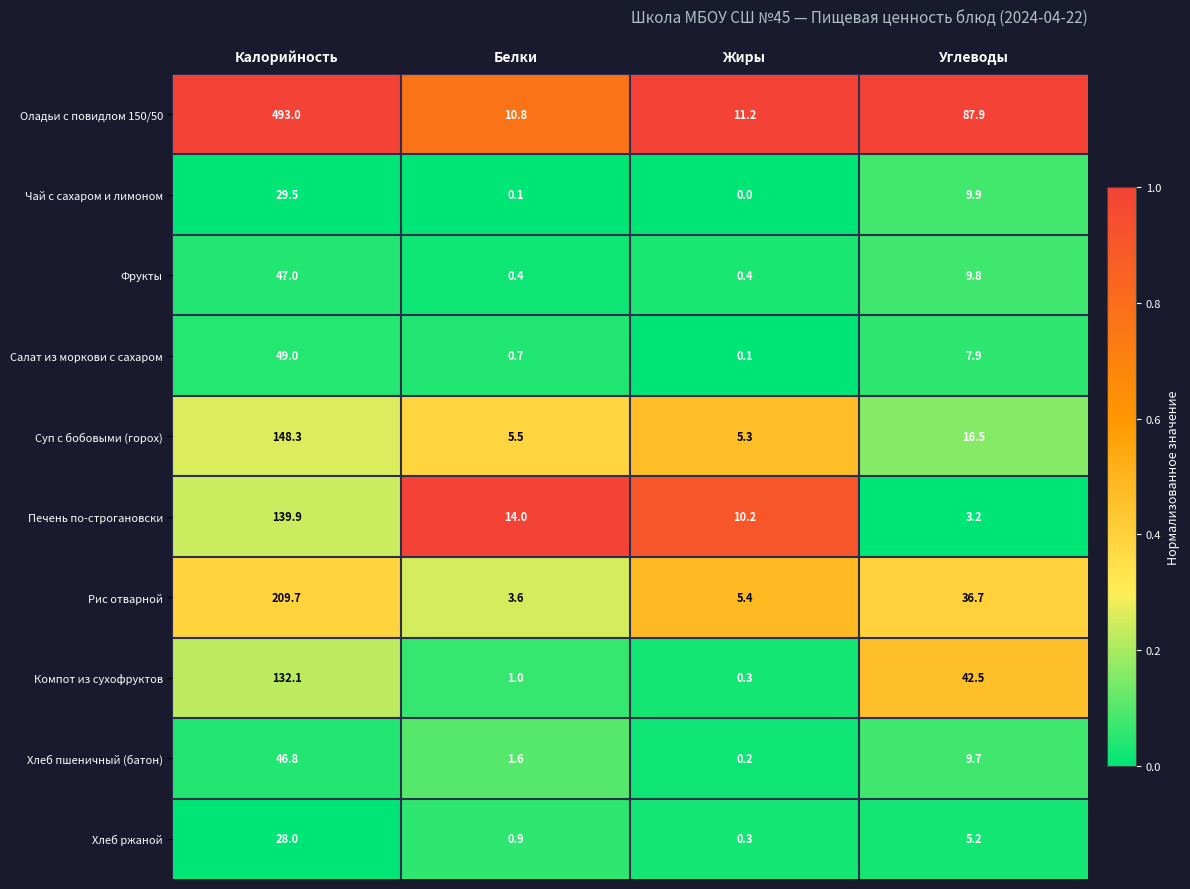

At Углеводы, list the series in order from largest to smallest.

Оладьи с повидлом 150/50, Компот из сухофруктов, Рис отварной, Суп с бобовыми (горох), Чай с сахаром и лимоном, Фрукты, Хлеб пшеничный (батон), Салат из моркови с сахаром, Хлеб ржаной, Печень по-строгановски